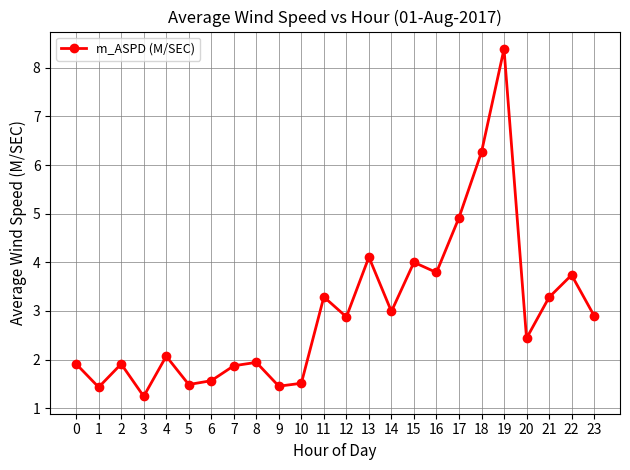

Is it true that the value at 23 is 2.9?

True